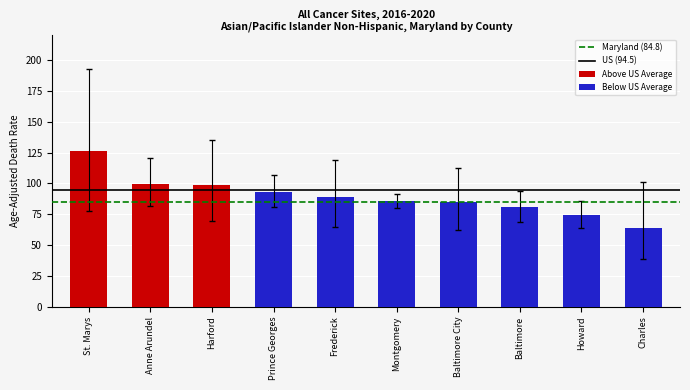

What is the average value of the Upper CI series?

115.9